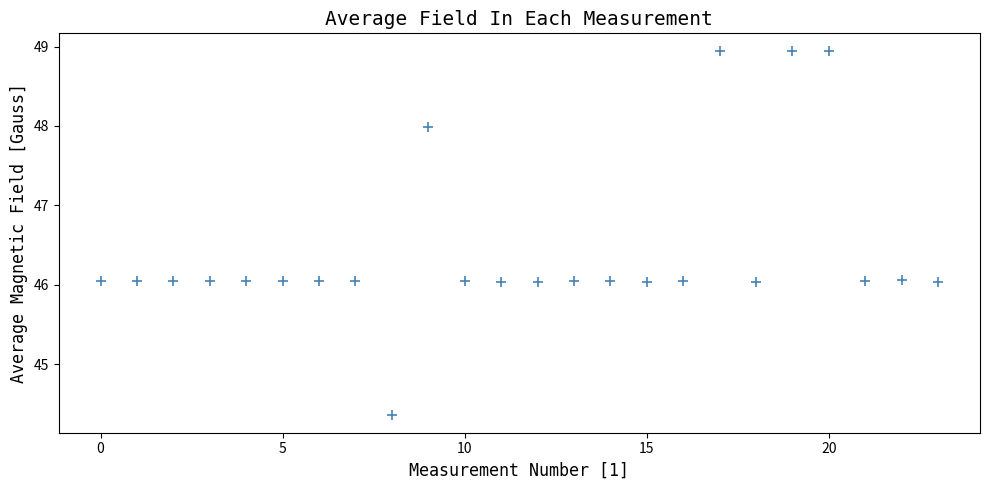

What is the range of Y values (max minus min)?

4.6